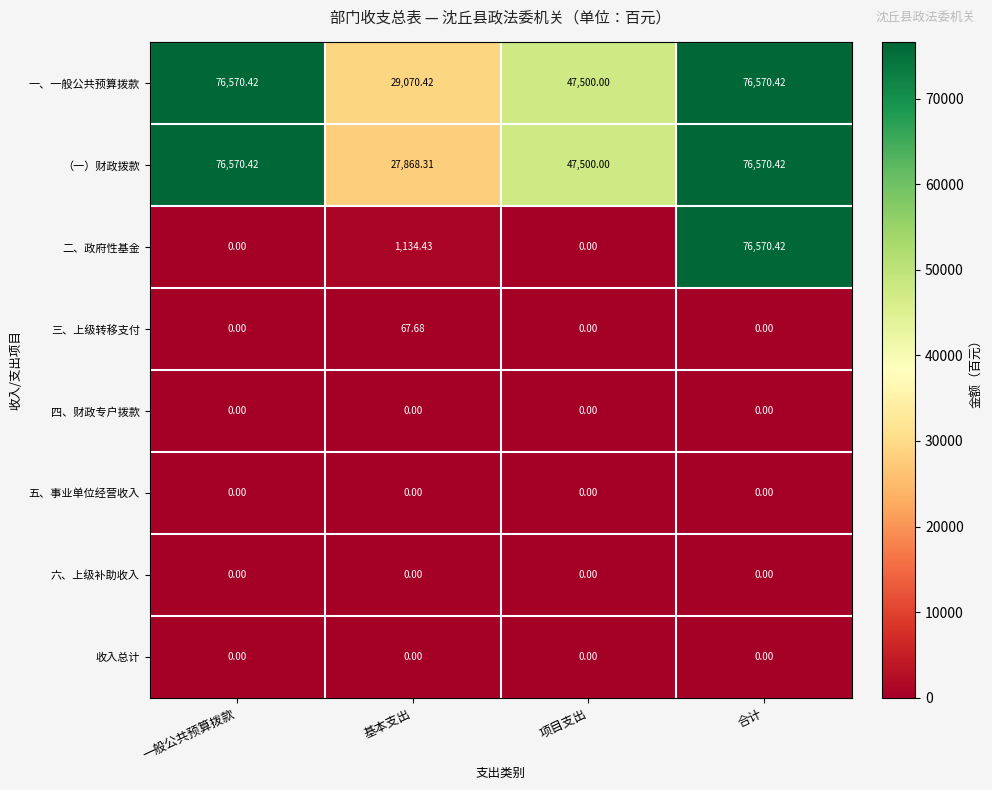

Which series changed the most between 一般公共预算拨款 and 合计?

二、政府性基金